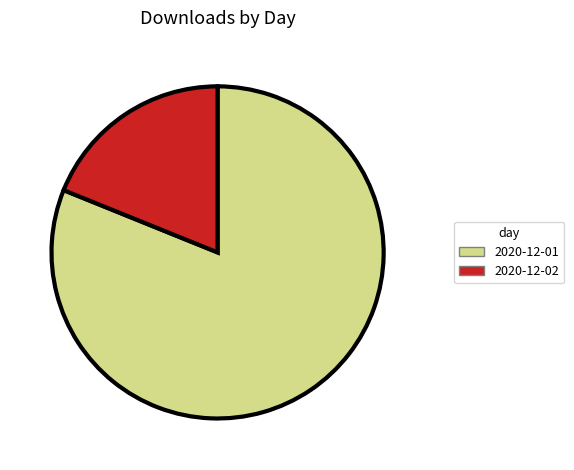

Is 2020-12-02 the majority of the pie?

No